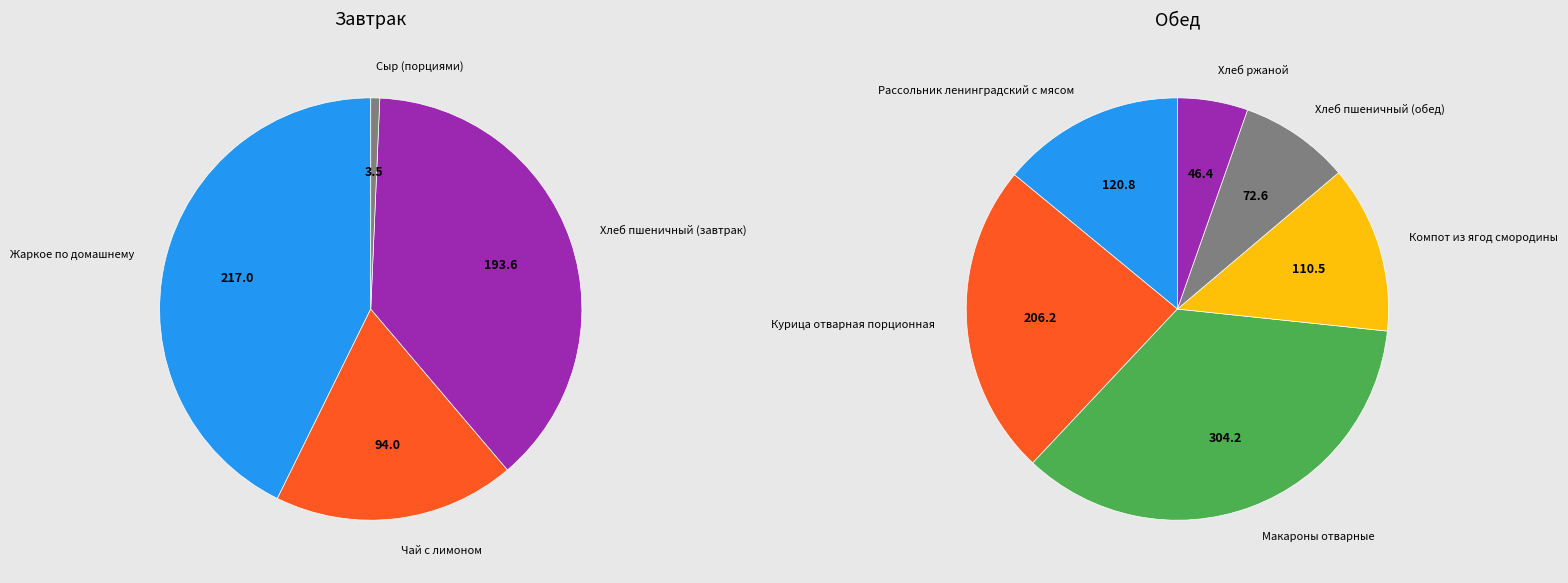

Does Компот из ягод смородины represent more than half of the total?

No